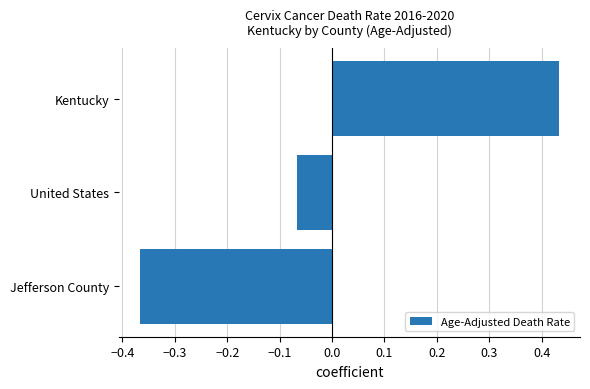

What is the difference between the maximum and second lowest values?

0.5